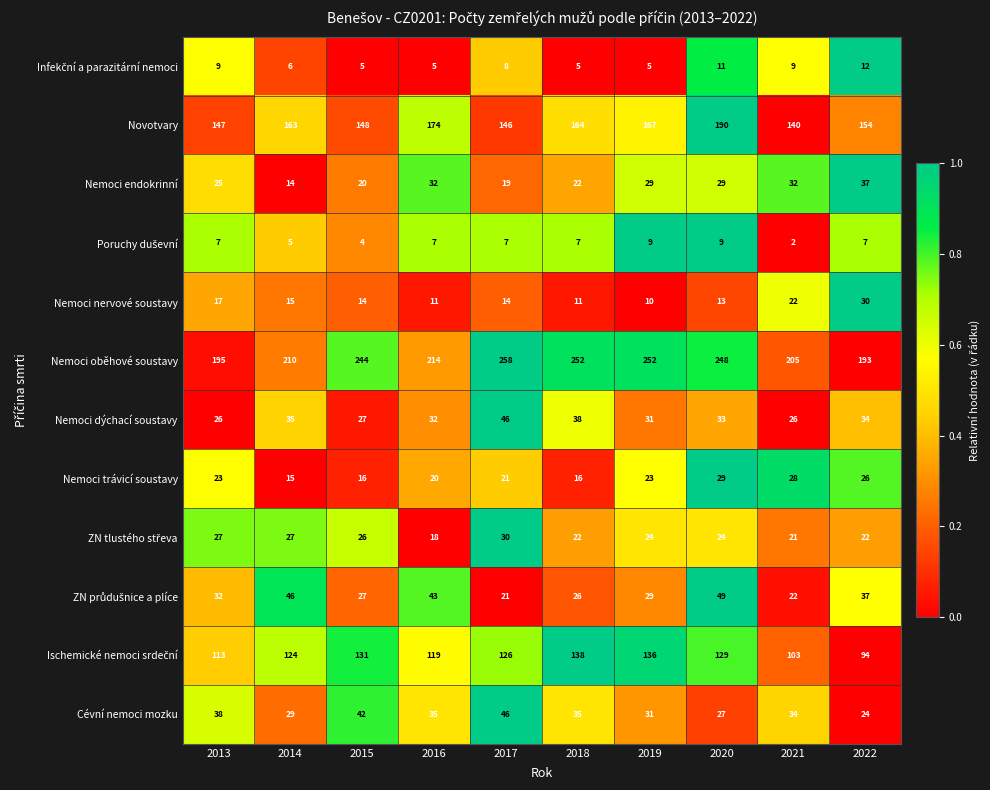

Which series has the widest spread of values?

Nemoci oběhové soustavy